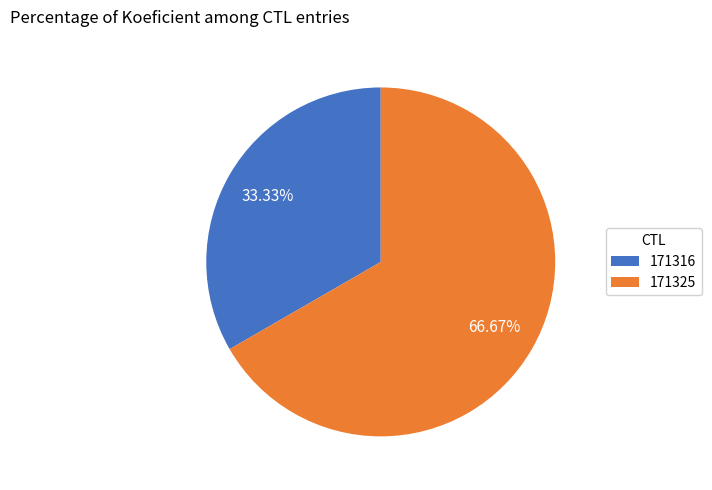

To the nearest percent, what is the average slice percentage?

50%